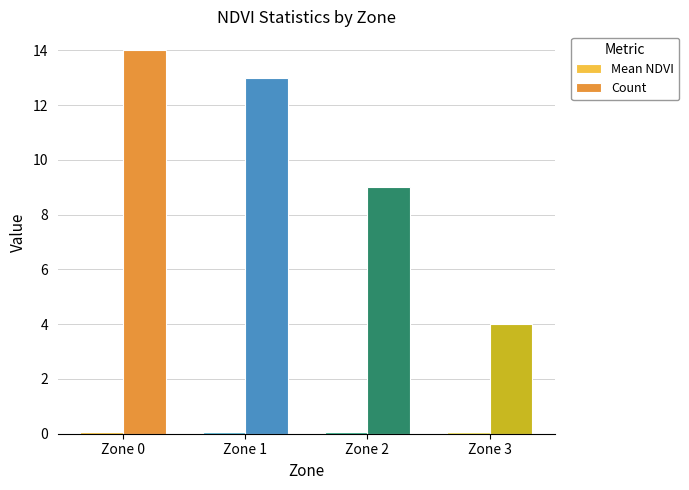

How many bars are there in each group?

2